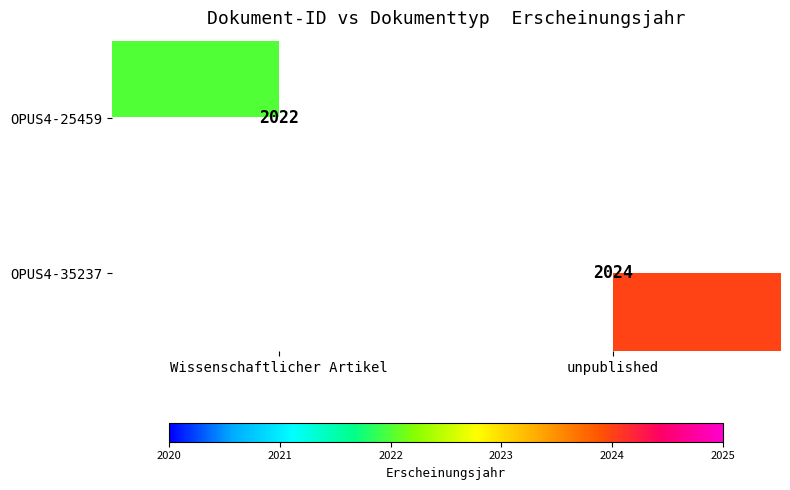

True or false: OPUS4-25459 has a value of 2022 at Wissenschaftlicher Artikel.

True